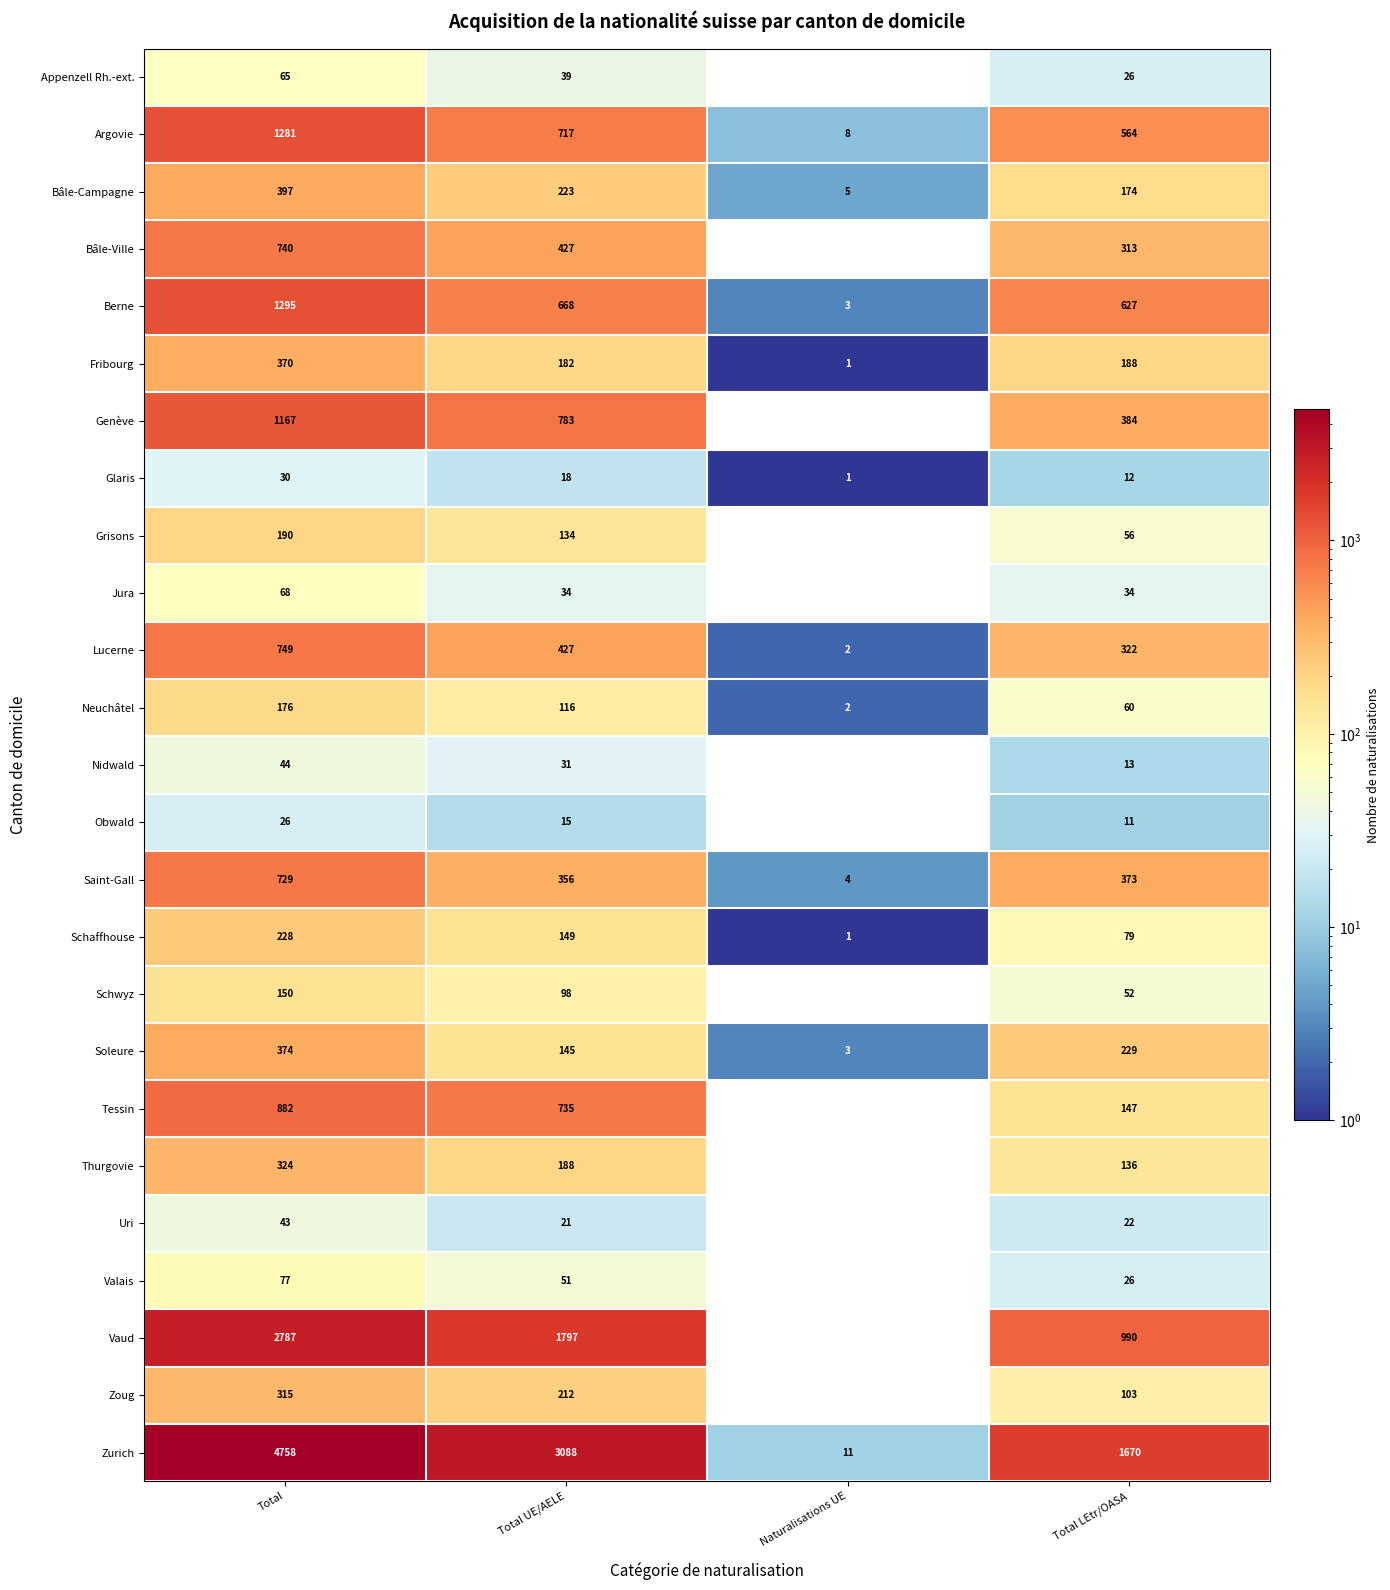

Is it true that Obwald equals 15 at Total UE/AELE?

True